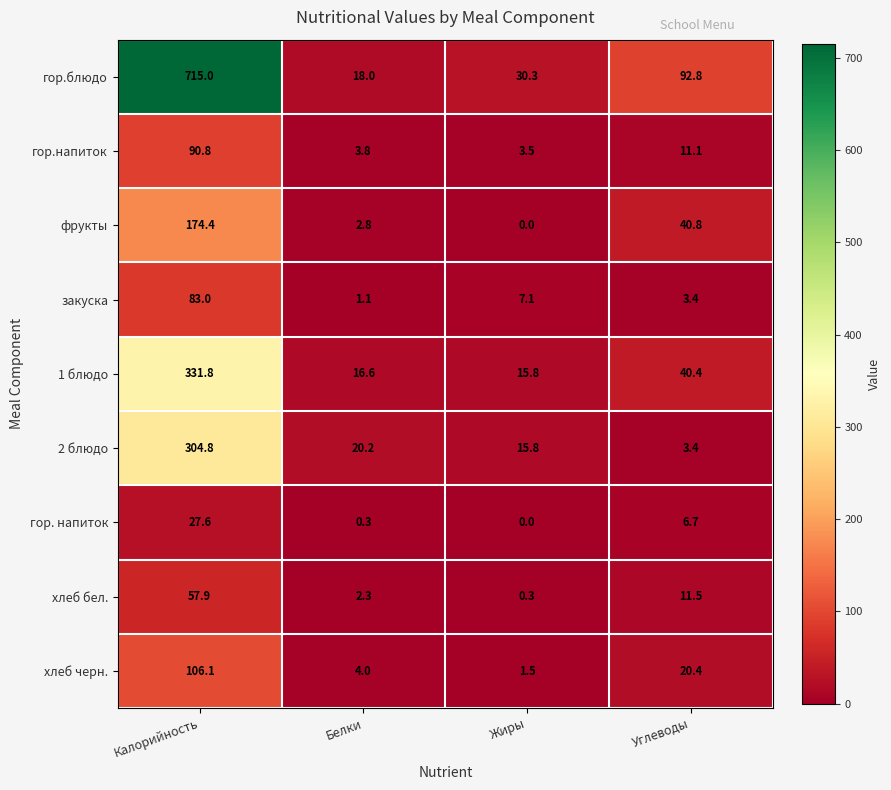

What is the approximate value of 1 блюдо at Жиры?

15.8